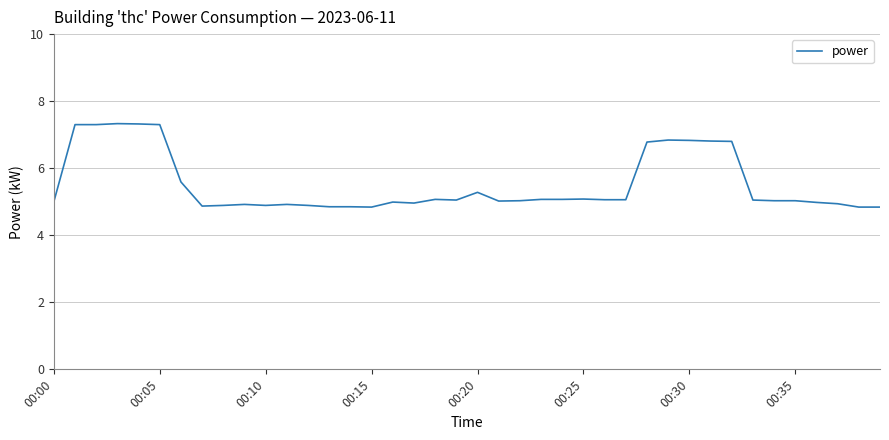

What is the maximum value shown in the chart?

7.3